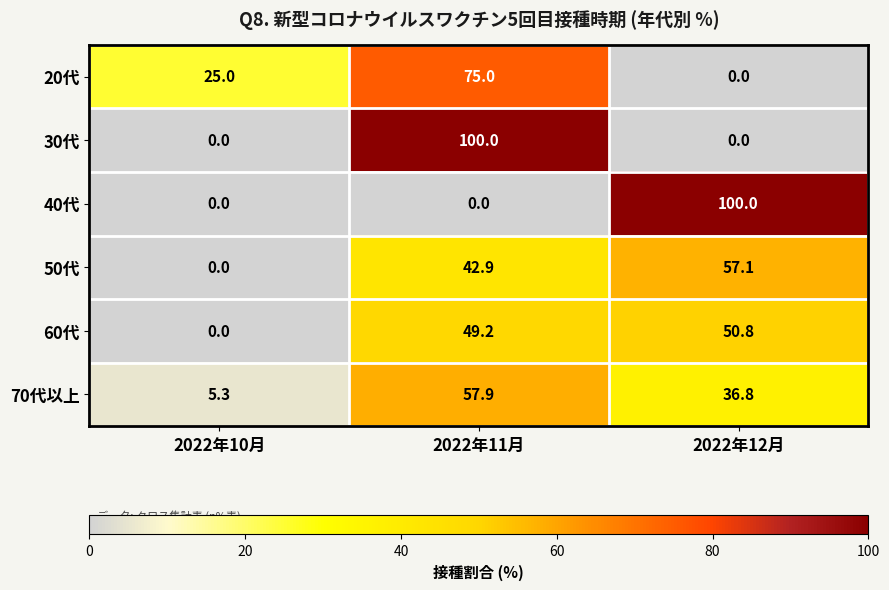

What is the average value of the 50代 series?

33.3